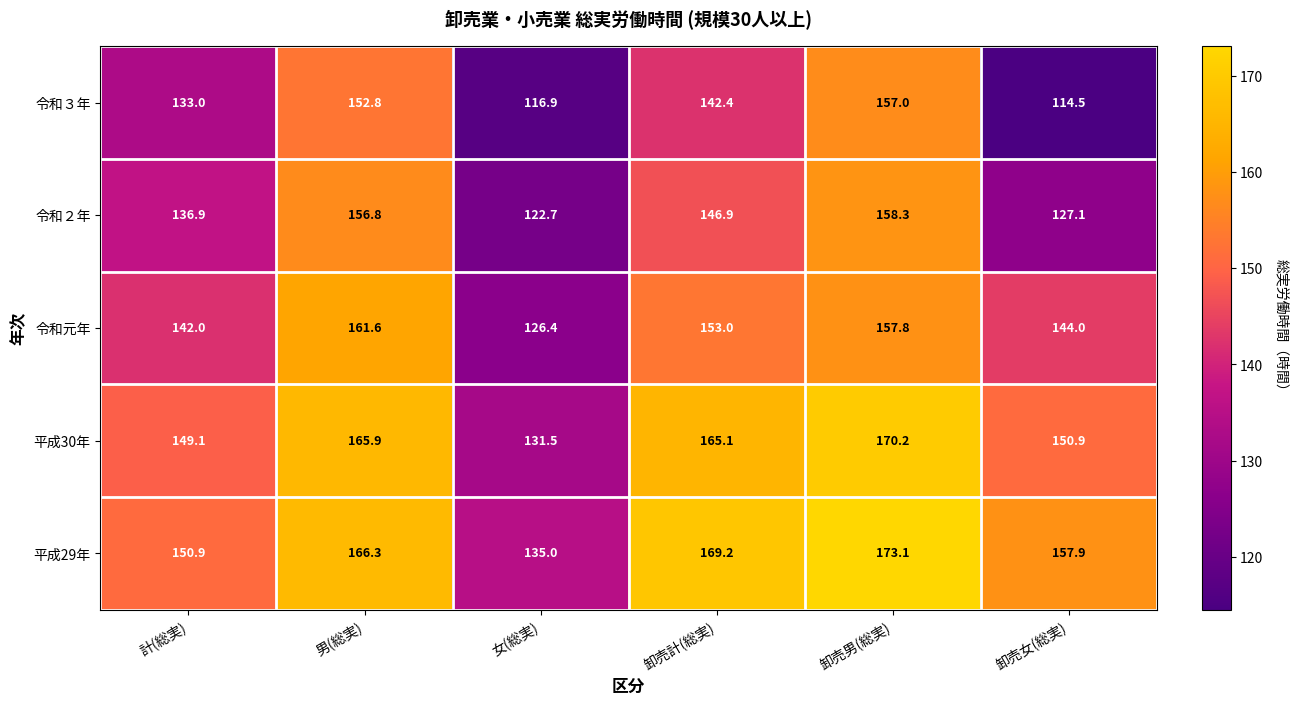

What is the approximate value of 平成29年 at 計(総実)?

150.9